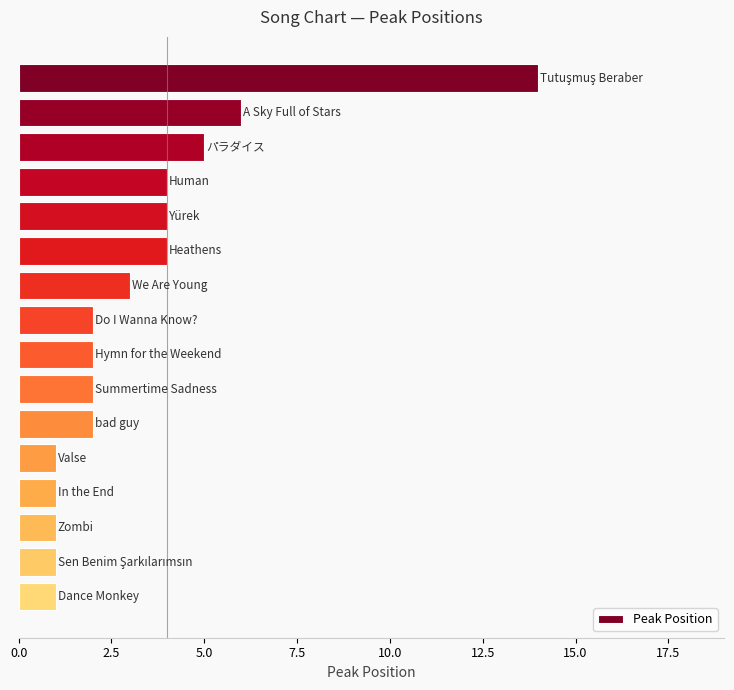

What is the value of the 12th bar from the top?

1